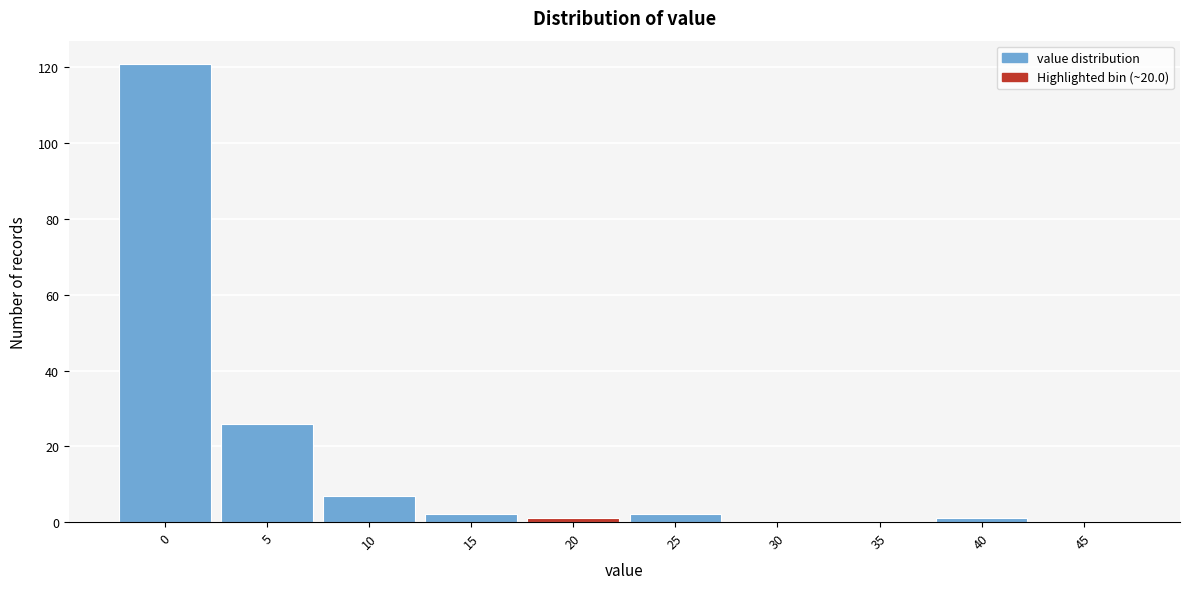

Reading left to right, extract all data points from this chart.

0=121	5=26	10=7	15=2	20=1	25=2	30=0	35=0	40=1	45=0